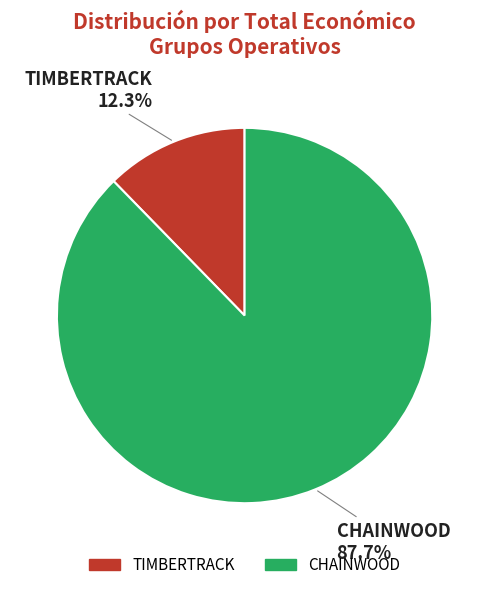

What is the largest slice in the pie chart?

CHAINWOOD